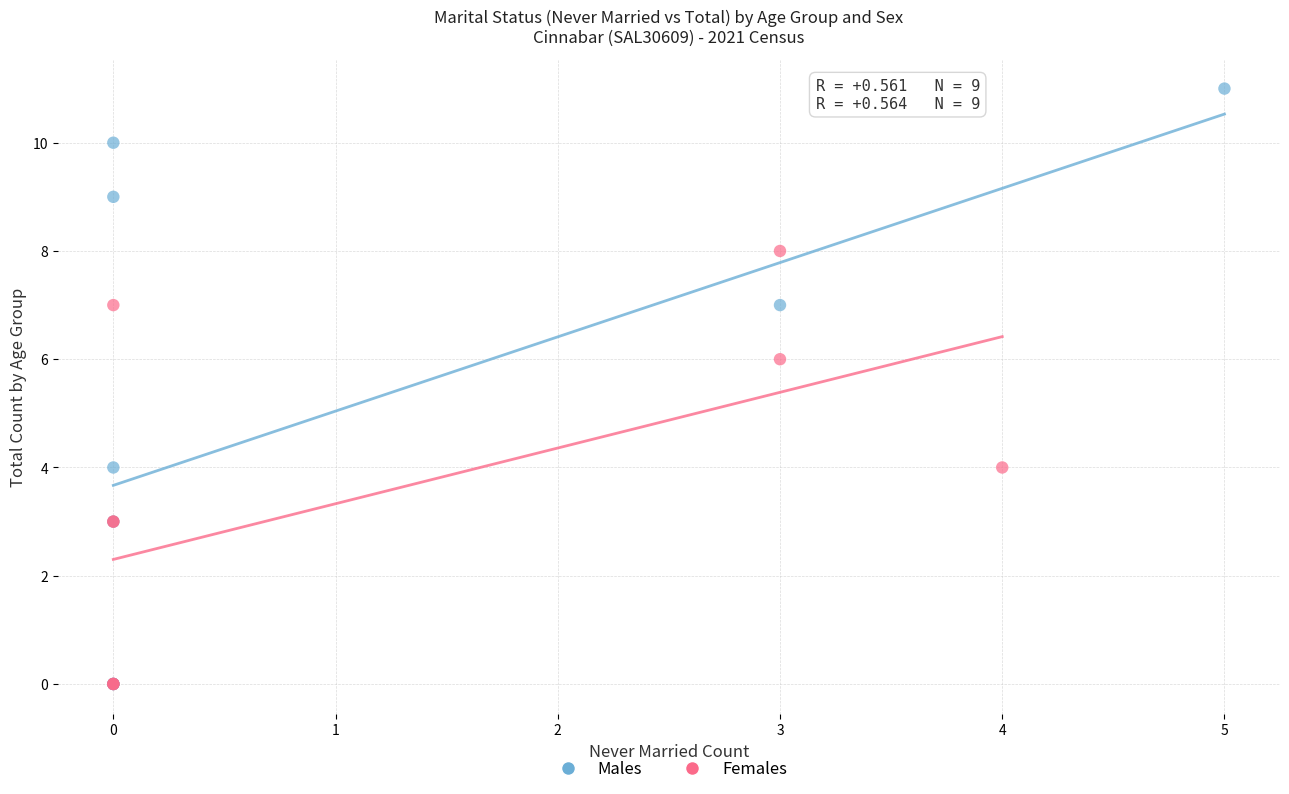

What are all the series names shown in the legend?

Males, Females